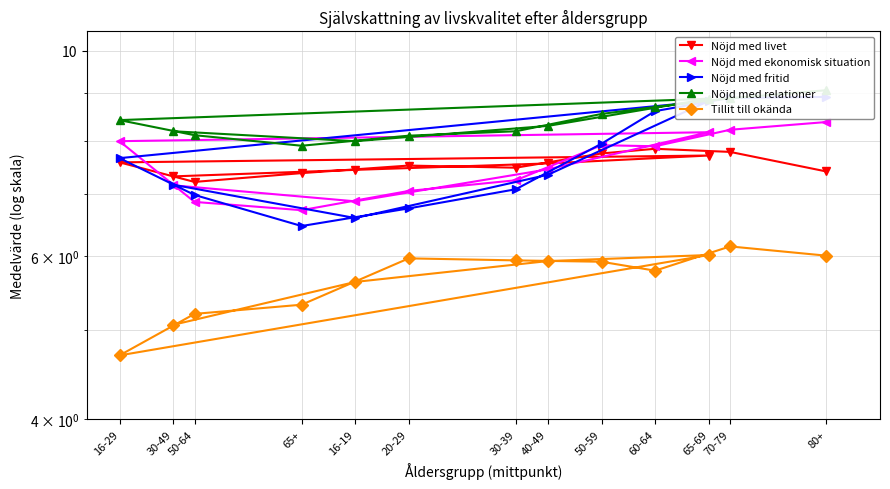

What is the difference between the maximum and minimum values in the Nöjd med relationer series?

1.2